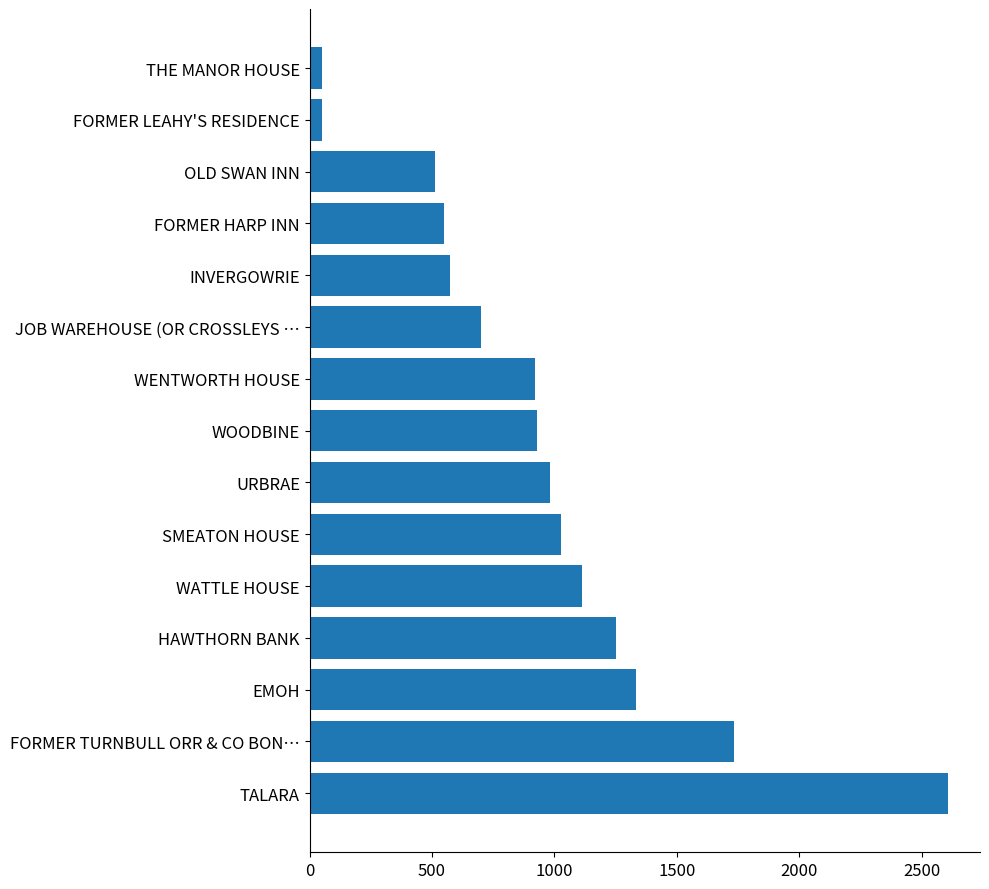

What is the label of the 6th bar from the top?

JOB WAREHOUSE (OR CROSSLEYS …